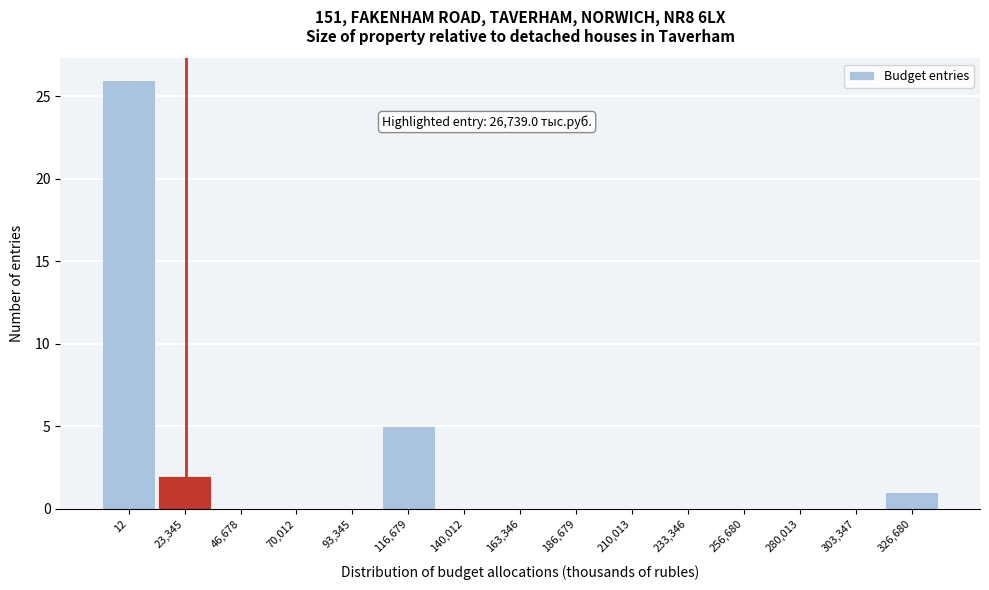

Reading right to left, what are all the values shown in this chart?

326,680=1	303,347=0	280,013=0	256,680=0	233,346=0	210,013=0	186,679=0	163,346=0	140,012=0	116,679=5	93,345=0	70,012=0	46,678=0	23,345=2	12=26